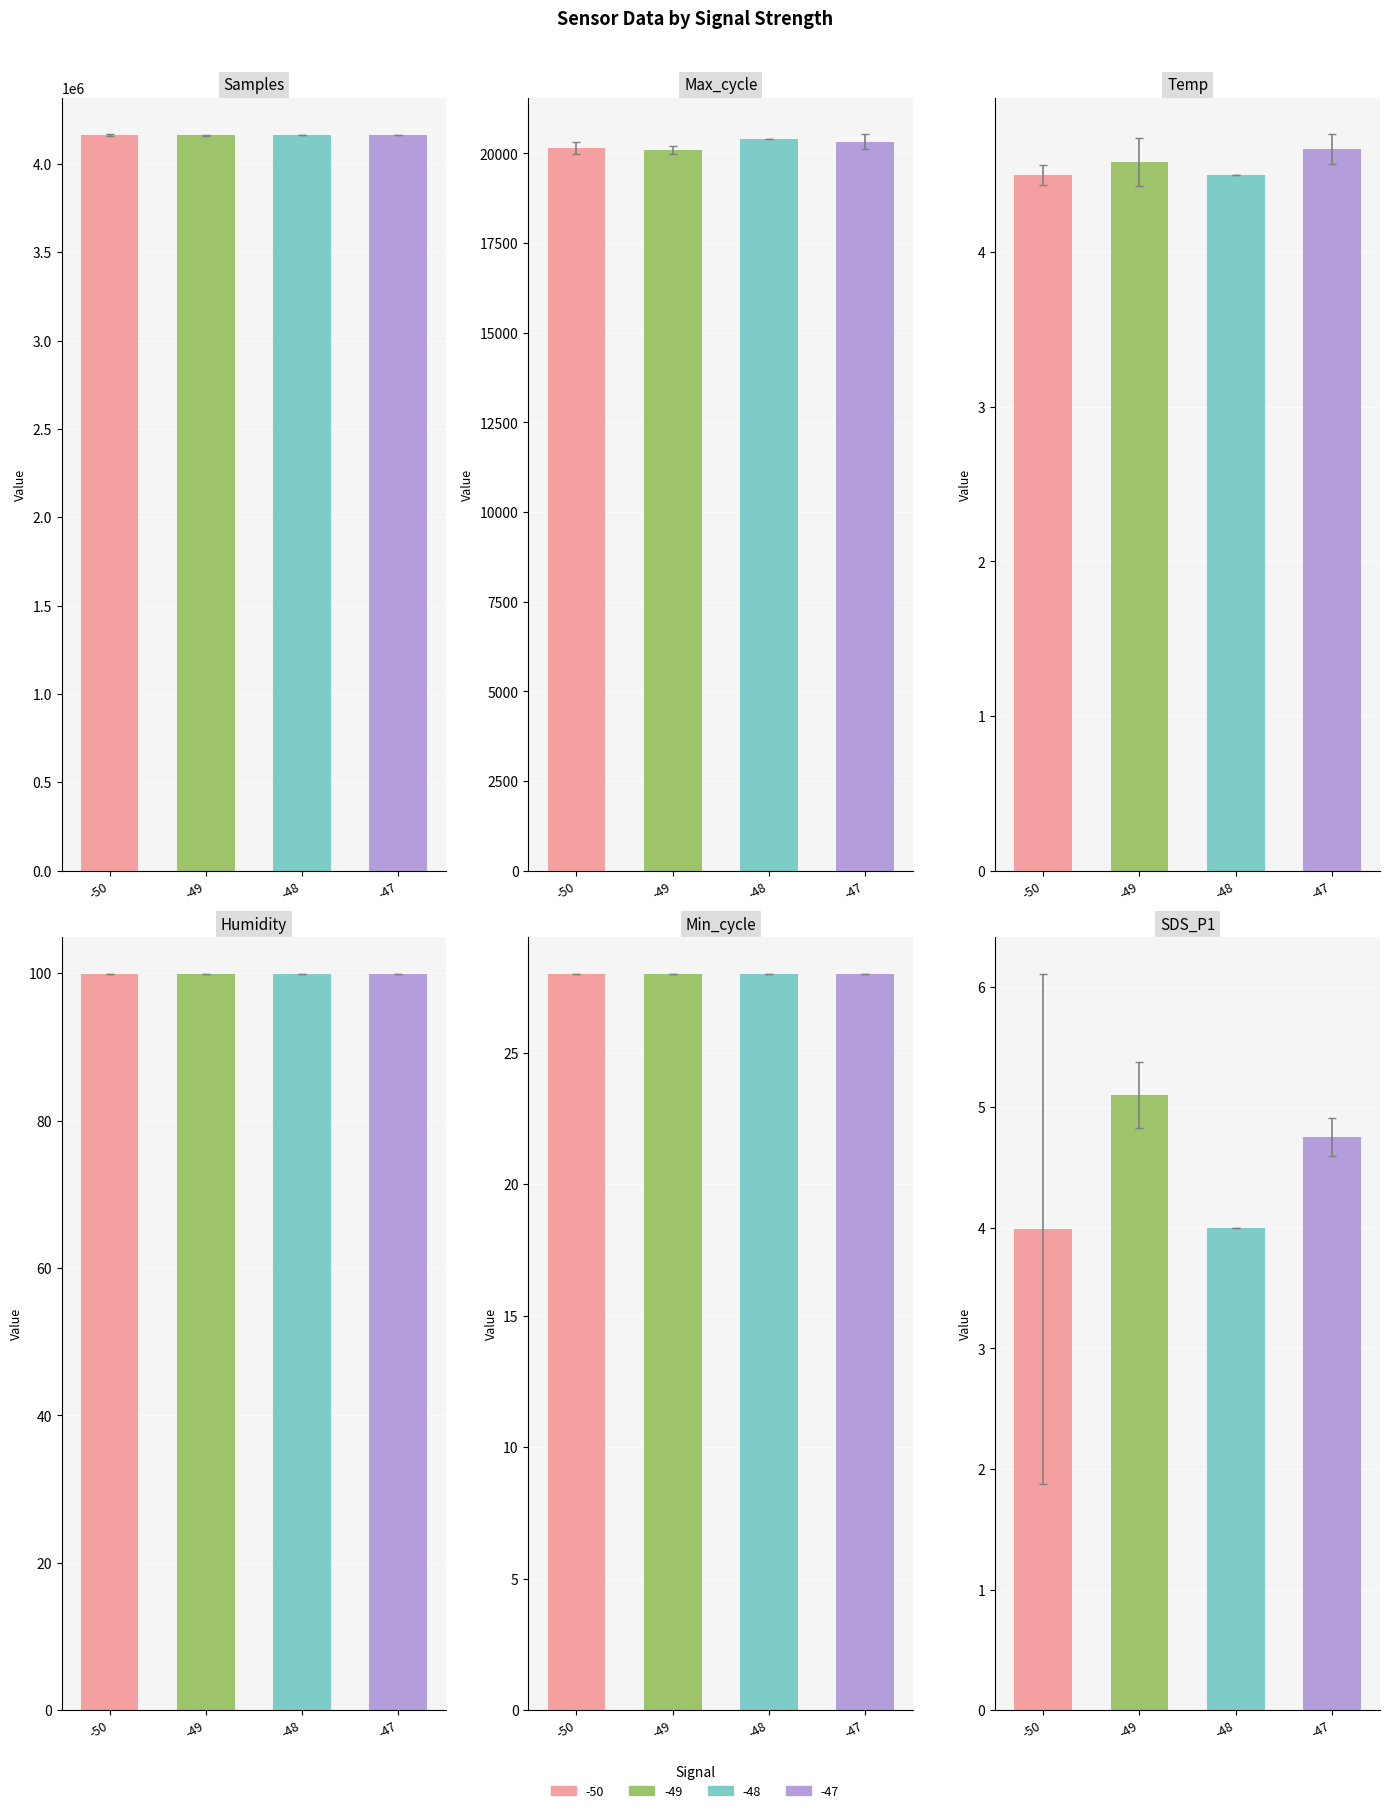

At which label does Samples first exceed 4160826?

-49